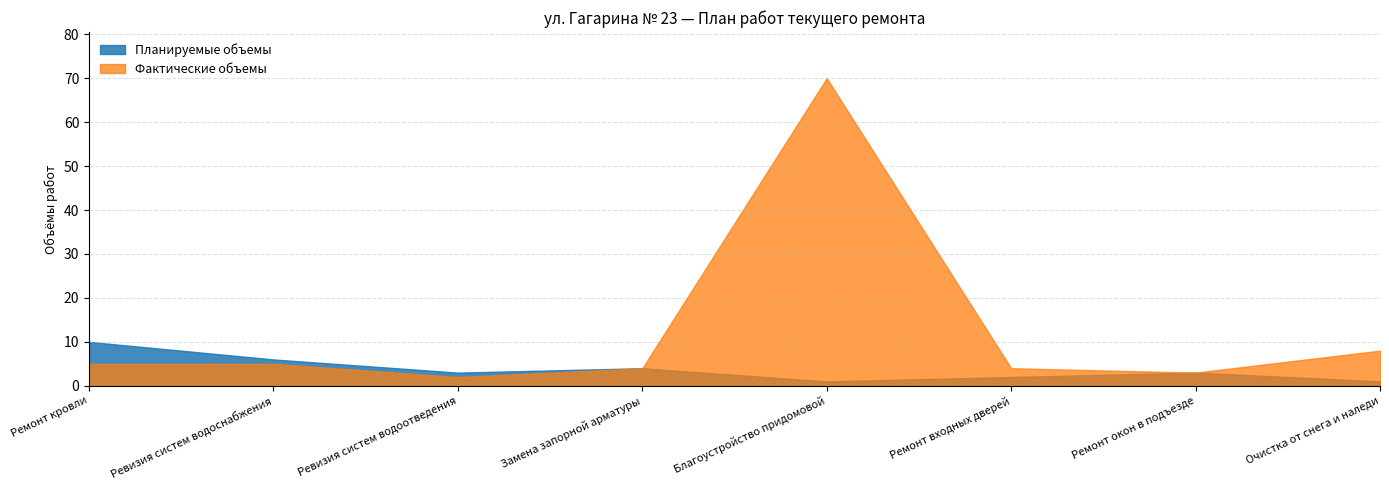

Rank the series at Ремонт входных дверей from highest to lowest value.

Фактические объемы, Планируемые объемы